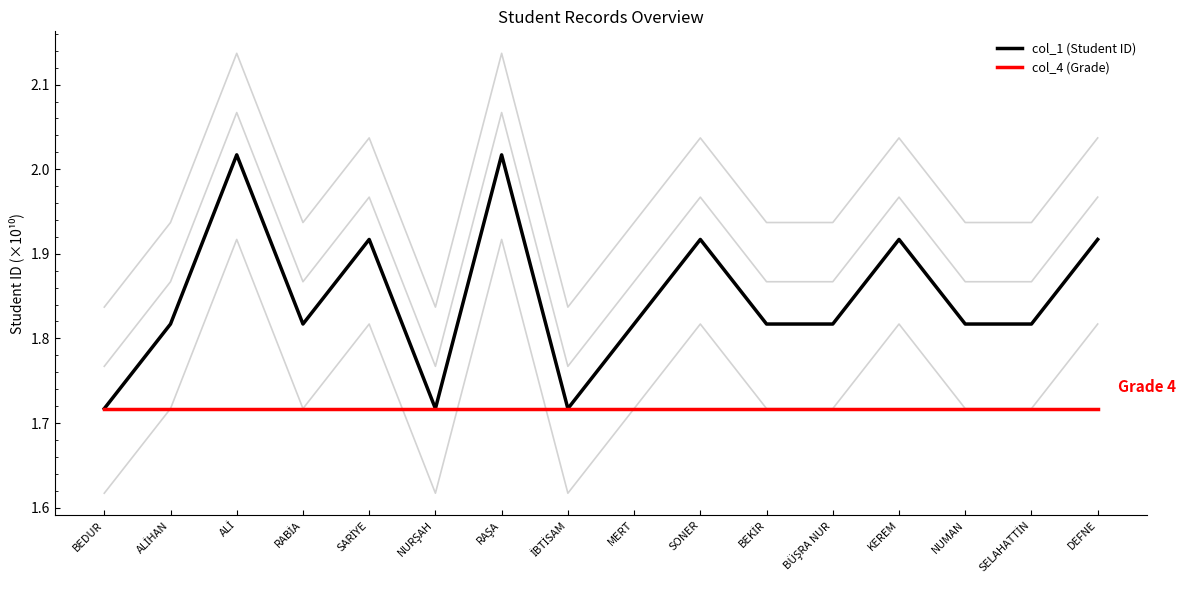

What is the sum of the col_1 (Student ID) values at ALİ and RABİA?

3.8